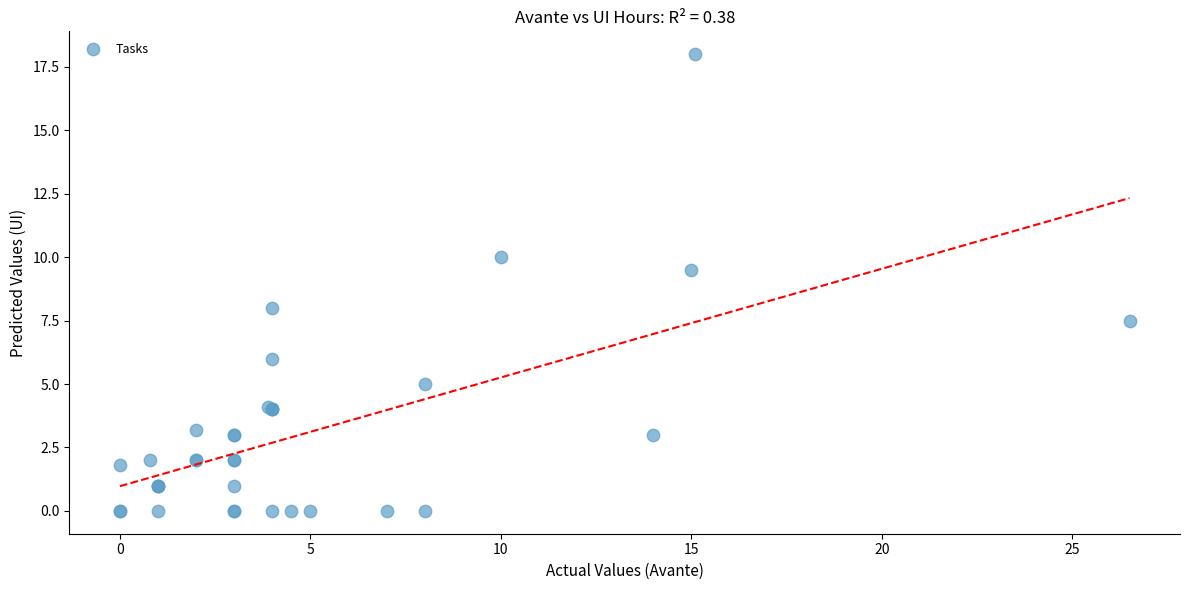

What Y value in the scatter plot is closest to 9?

9.5